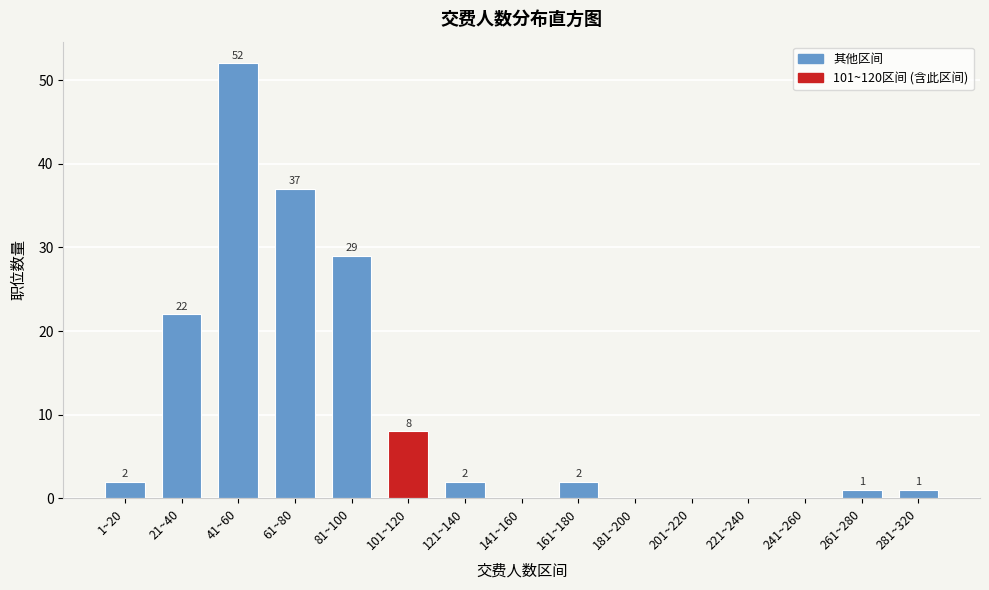

Reading right to left, list all the values displayed in this chart.

281~320=1	261~280=1	241~260=0	221~240=0	201~220=0	181~200=0	161~180=2	141~160=0	121~140=2	101~120=8	81~100=29	61~80=37	41~60=52	21~40=22	1~20=2